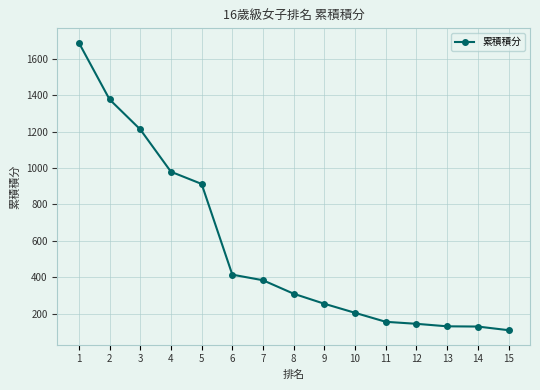

What is the ratio of the value at 13 to the value at 3?

0.1